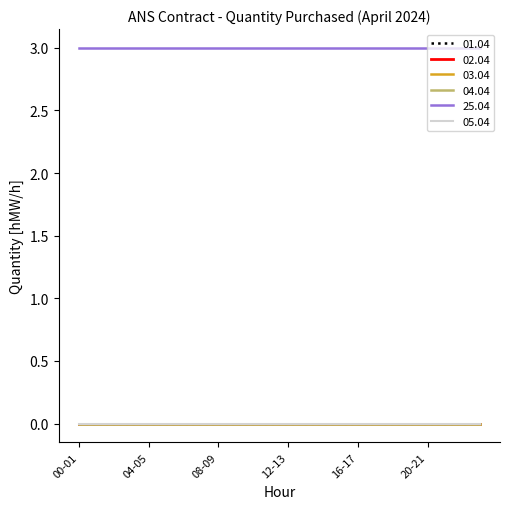

How many lines are shown in the chart?

6